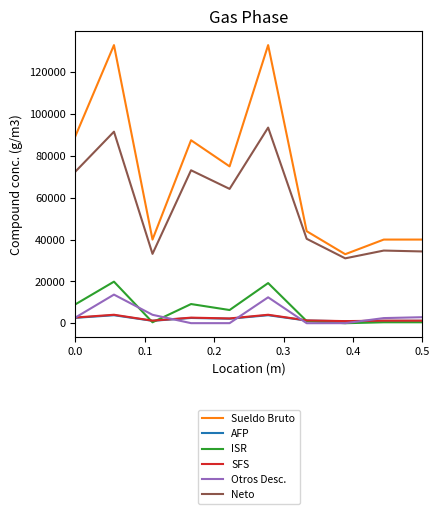

Does the chart display data point markers on the line(s)?

No